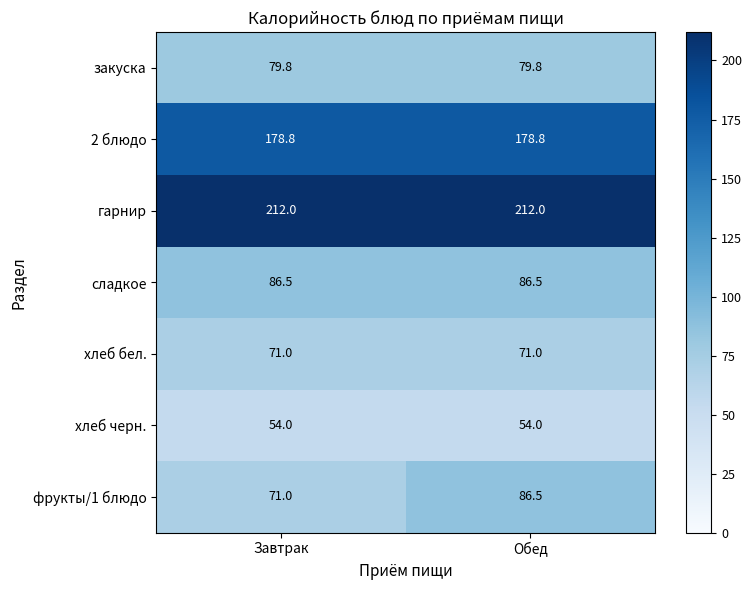

Reading right to left, extract all data points from this chart.

закуска: 79.8	79.8
2 блюдо: 178.8	178.8
гарнир: 212.0	212.0
сладкое: 86.5	86.5
хлеб бел.: 71.0	71.0
хлеб черн.: 54.0	54.0
фрукты/1 блюдо: 86.5	71.0